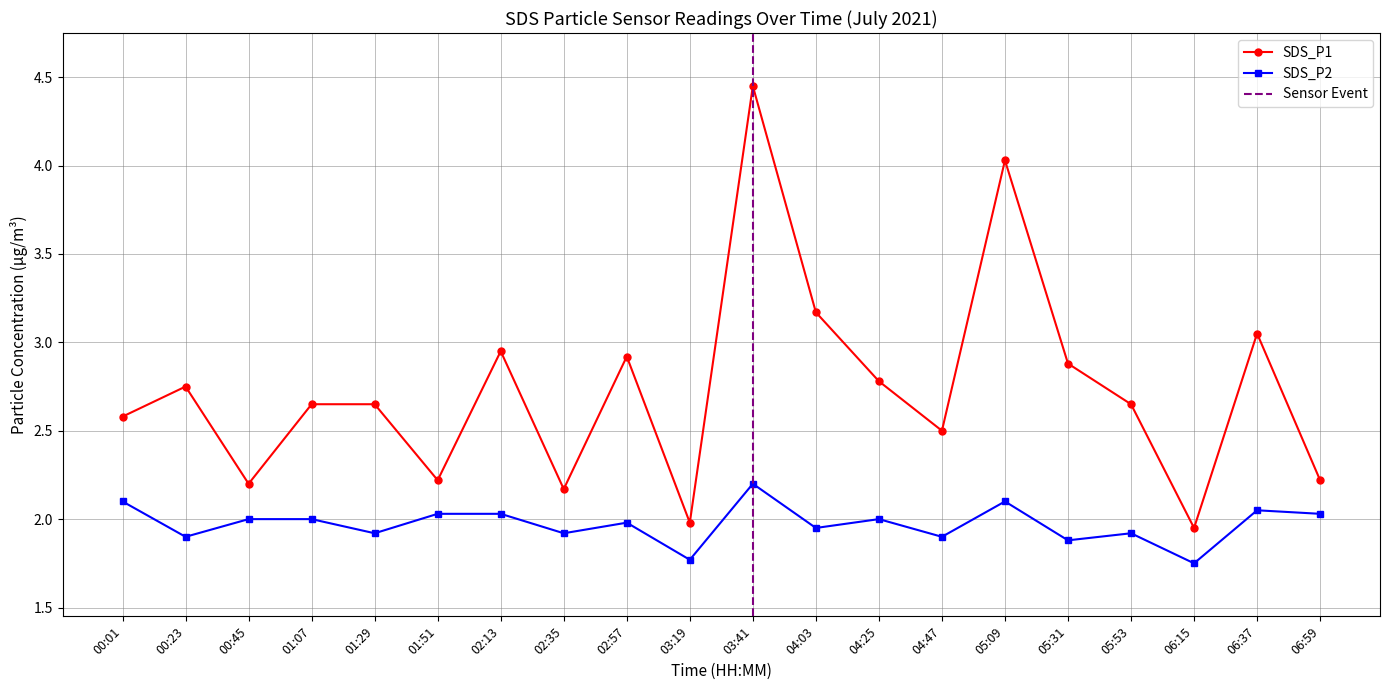

What is the approximate value of SDS_P1 at 00:23?

2.8